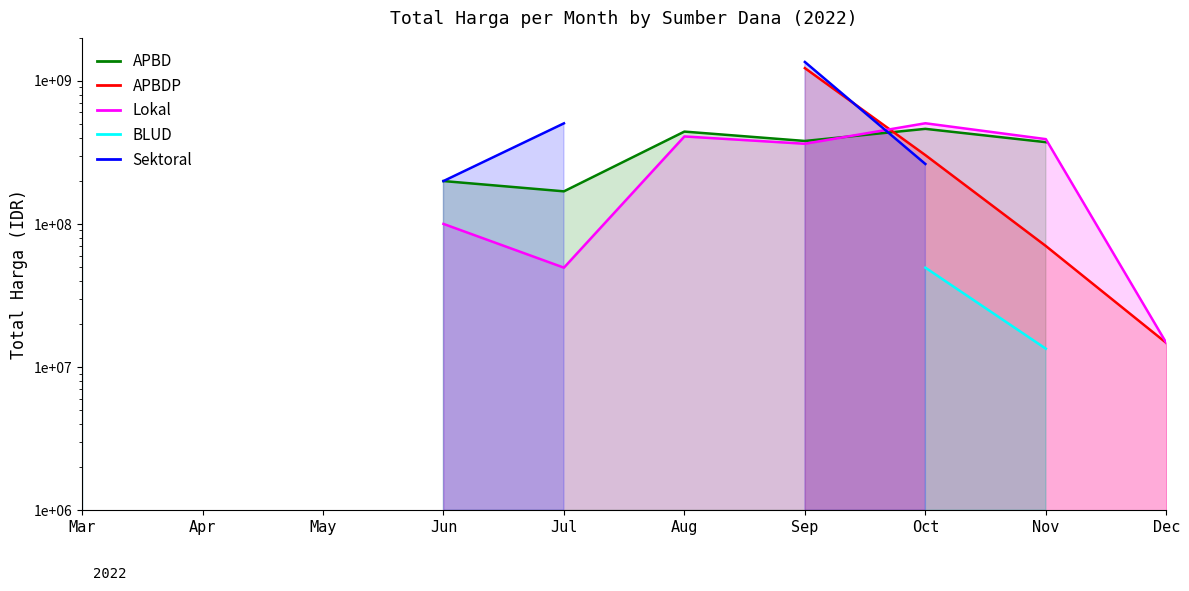

What is the value of the APBD point at the 8th from the left?

461118000.0